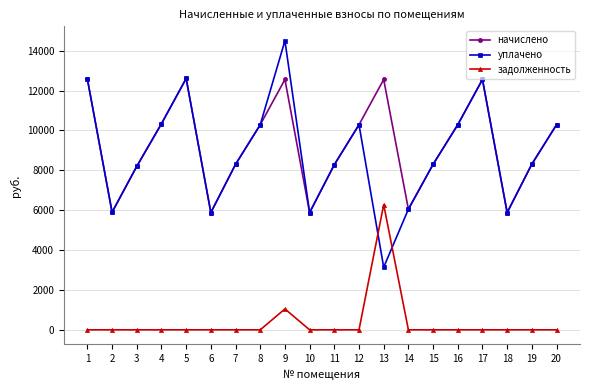

The value of задолженность at 13 is 4296.5. True or false?

False